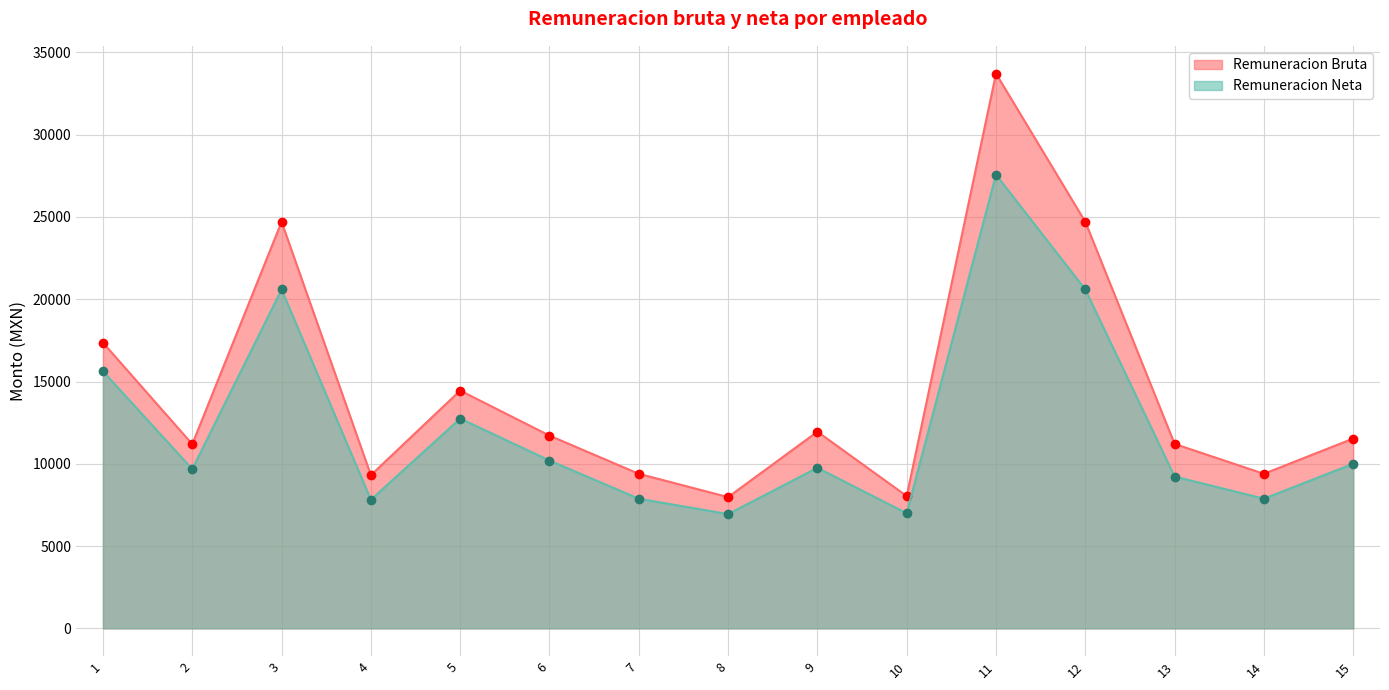

At which label is Remuneracion Neta closest to 17256?

1